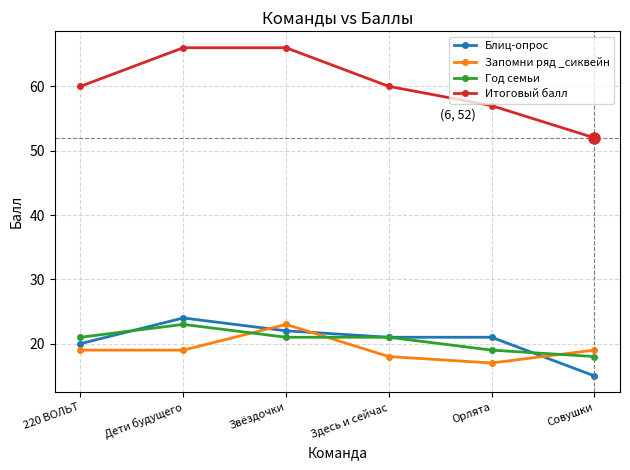

How many distinct data groups are displayed?

4